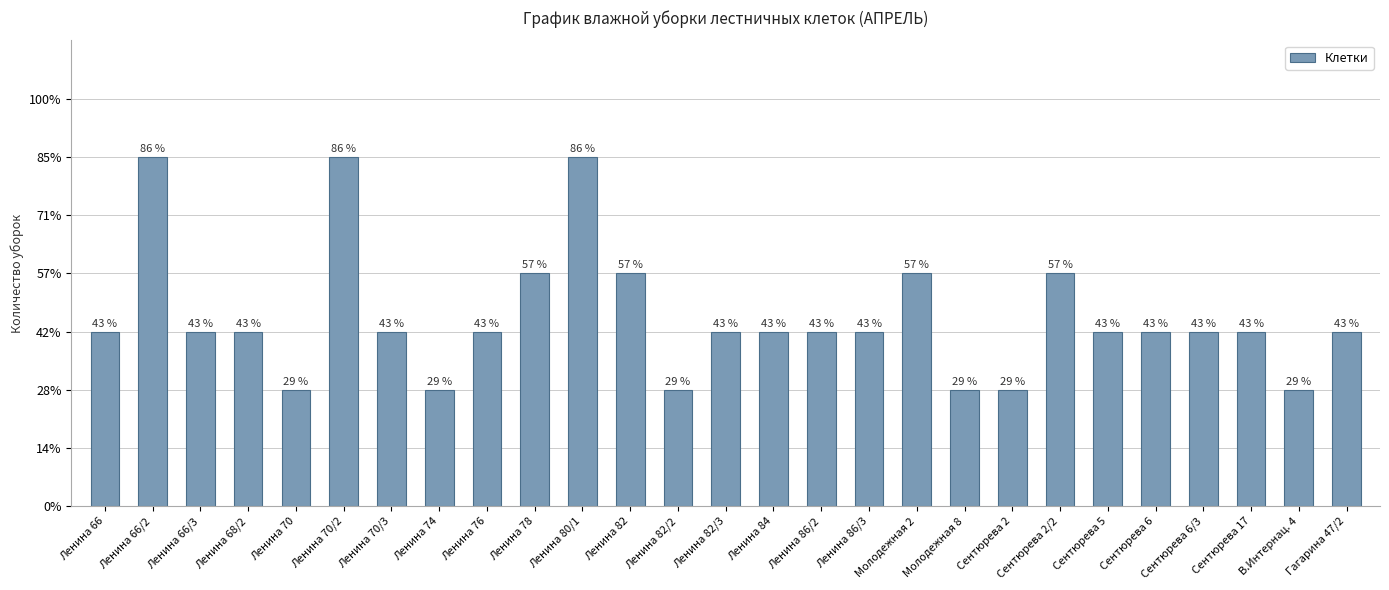

Approximately how many times larger is the value at Ленина 86/3 compared to Ленина 80/1?

0.5